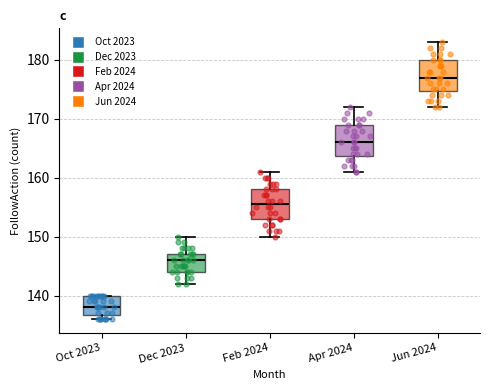

Reading left to right, transcribe this box plot: for each box, give where its median line is, the range the box spans, and where its two whiskers end, as read against the y-axis. The values are not printed on the chart, so give them approximately, as read against the axis.

Oct 2023: median 138, box 137 to 140, whiskers 136 to 140
Dec 2023: median 146, box 144 to 147, whiskers 142 to 150
Feb 2024: median 156, box 153 to 158, whiskers 150 to 161
Apr 2024: median 166, box 164 to 169, whiskers 161 to 172
Jun 2024: median 177, box 175 to 180, whiskers 172 to 183